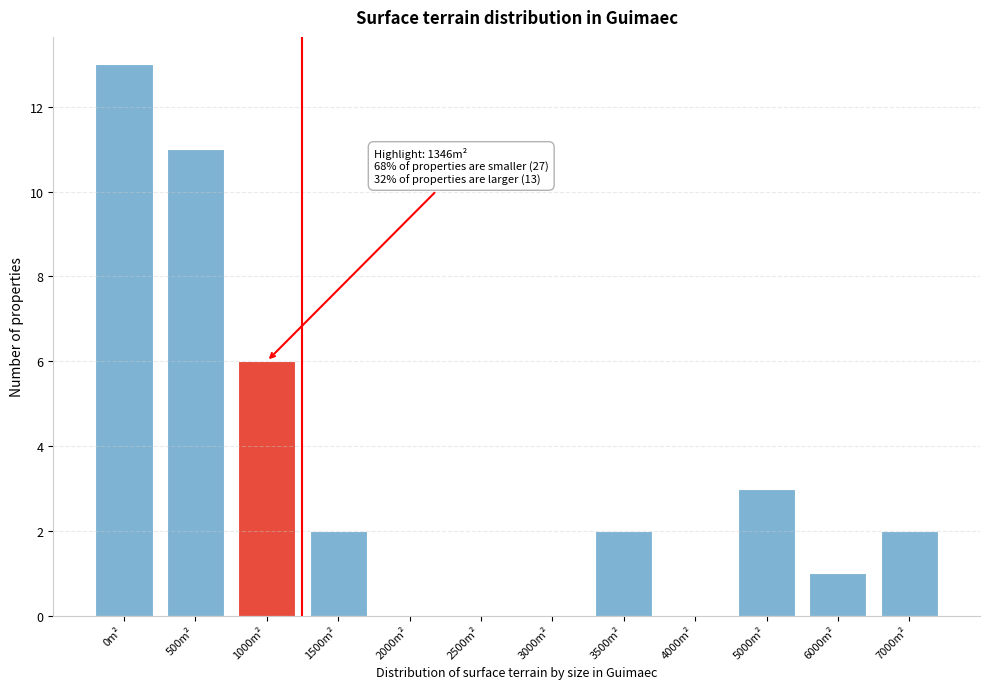

Reading left to right, what are all the values shown in this chart?

0m²=13	500m²=11	1000m²=6	1500m²=2	2000m²=0	2500m²=0	3000m²=0	3500m²=2	4000m²=0	5000m²=3	6000m²=1	7000m²=2